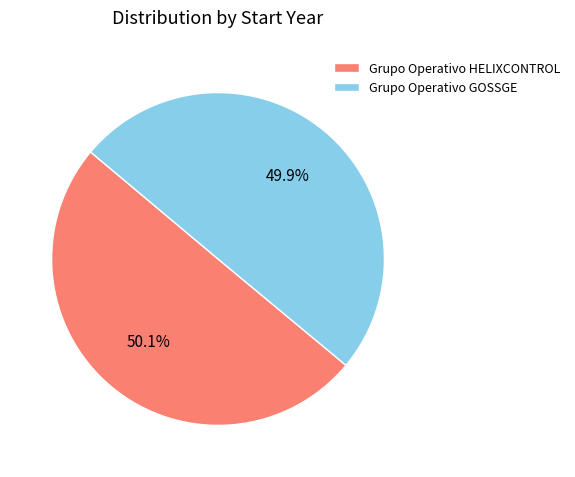

Is there any slice that represents more than half of the pie?

Yes